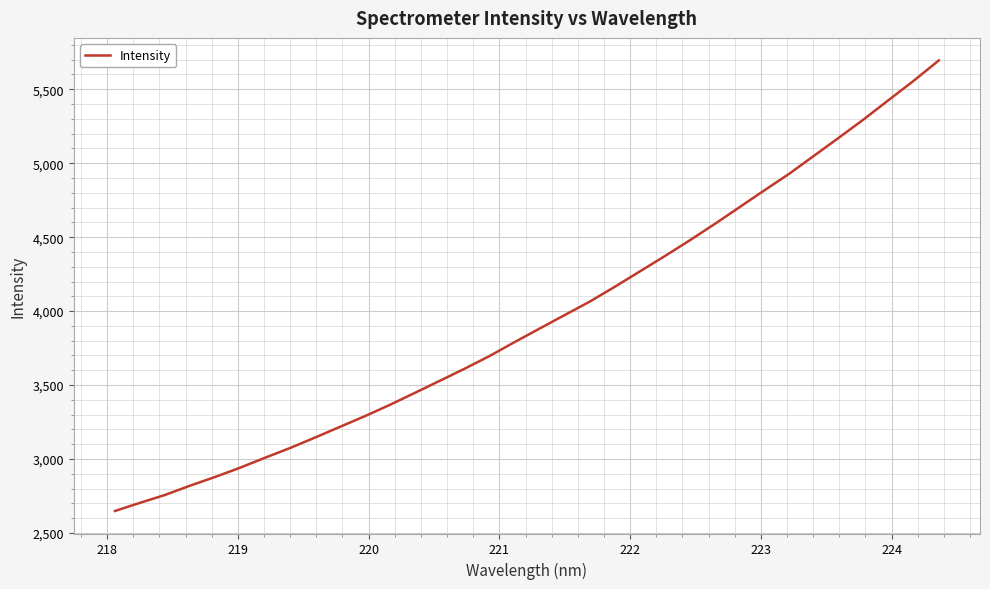

What is the difference between the maximum and minimum values?

3046.3